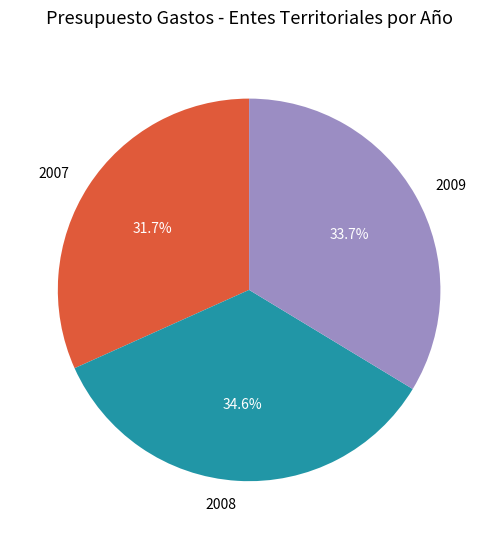

Is there a majority slice in this chart?

No